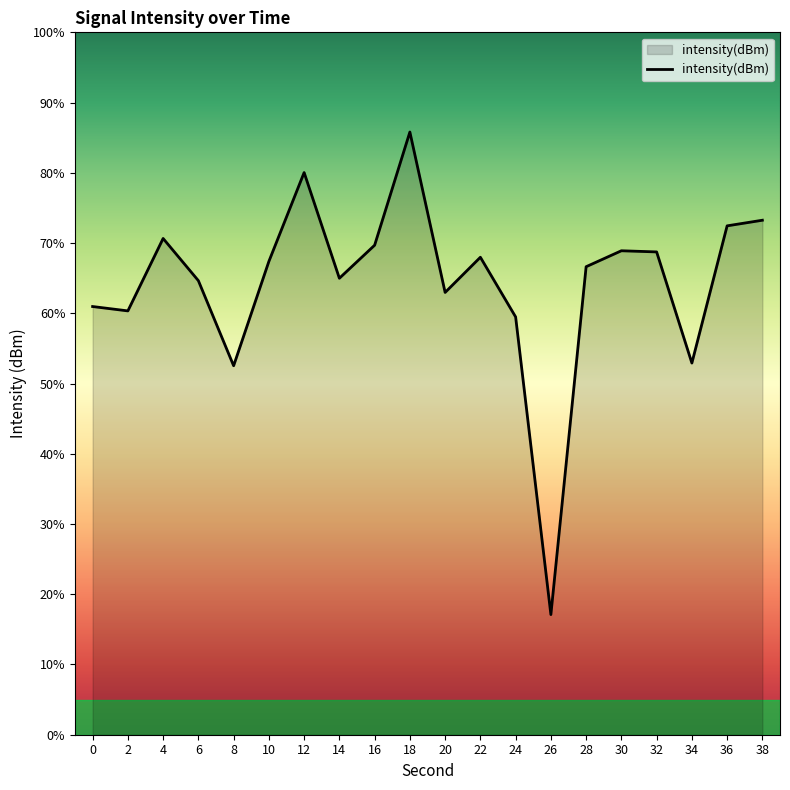

Rank the categories by value from lowest to highest.

26, 8, 34, 24, 2, 0, 20, 6, 14, 28, 10, 22, 32, 30, 16, 4, 36, 38, 12, 18